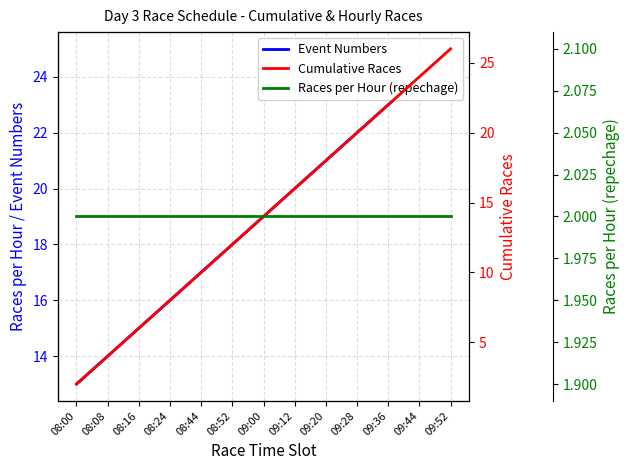

What position from the right is 09:28?

4